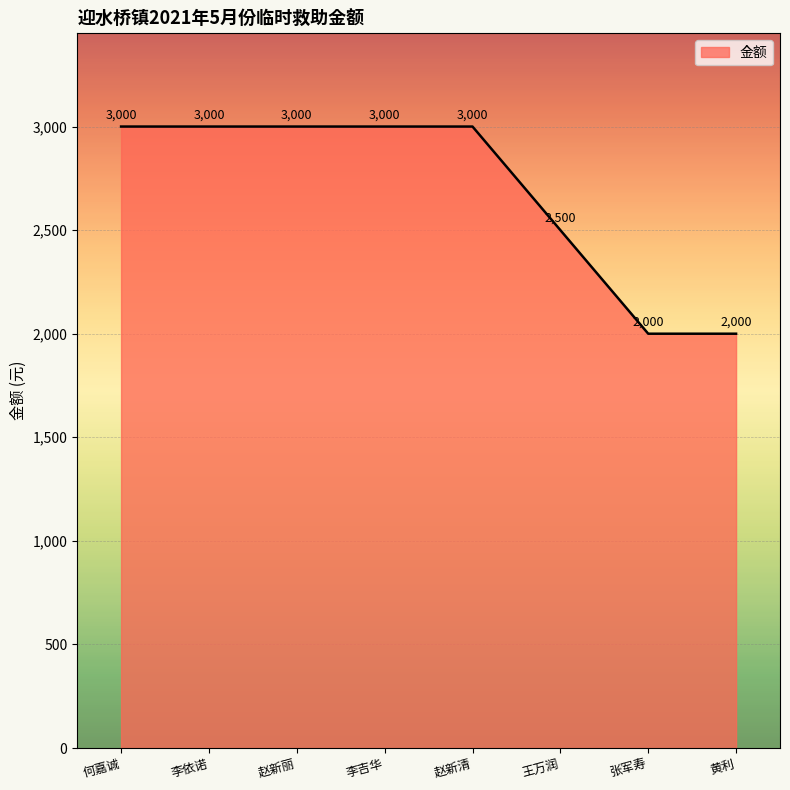

Between 赵新清 and 王万润, which is larger?

赵新清